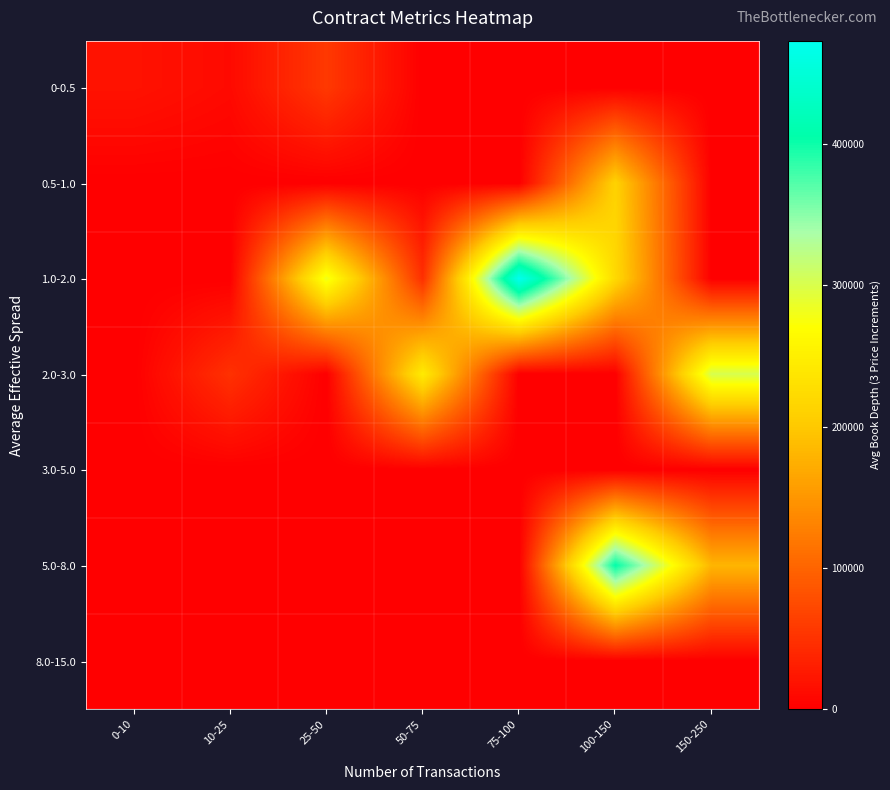

How many distinct data groups are displayed?

7